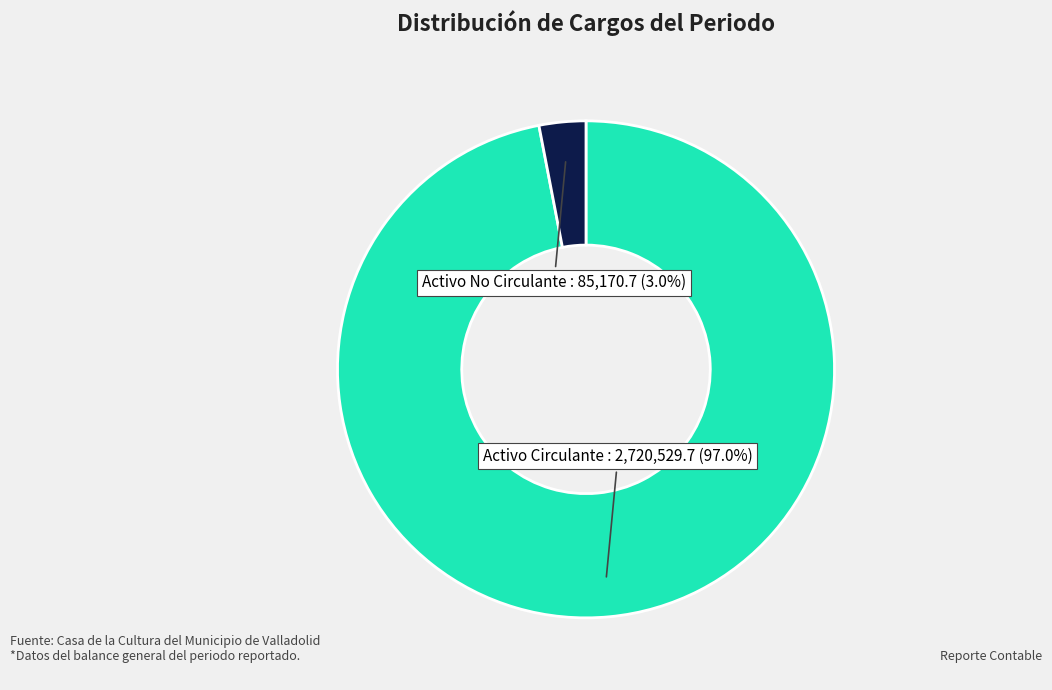

Does any single category account for the majority?

Yes